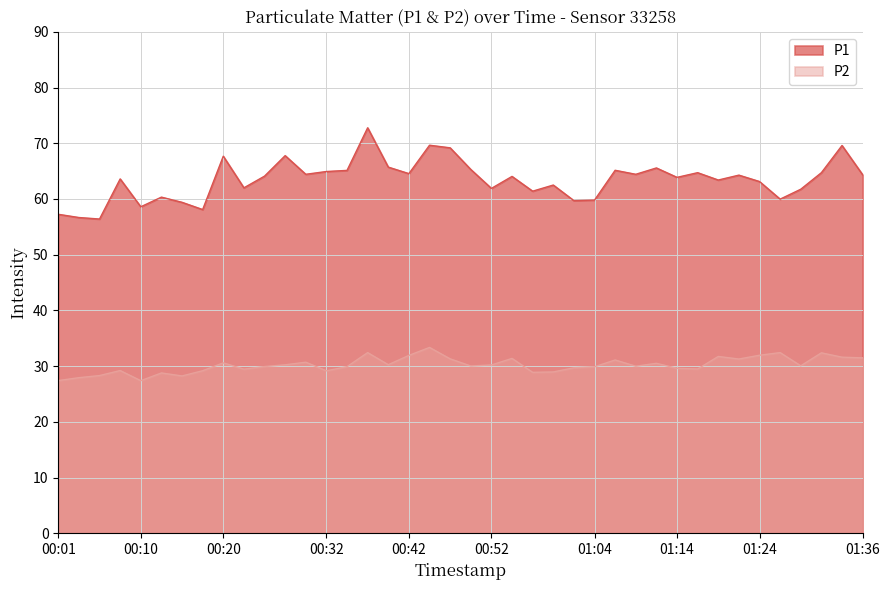

What is the highest value of the P1 series?

72.8